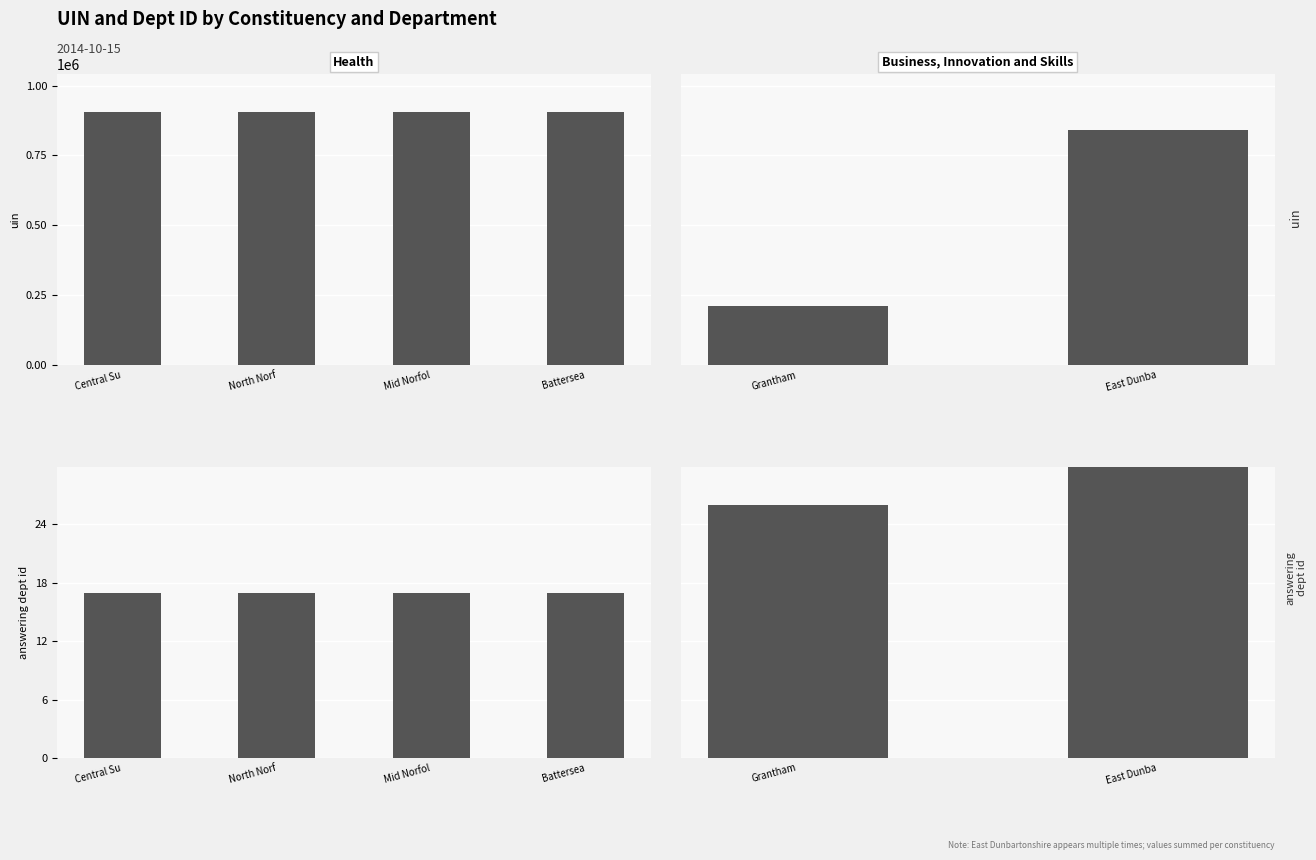

Which series has the largest total across all categories?

uin